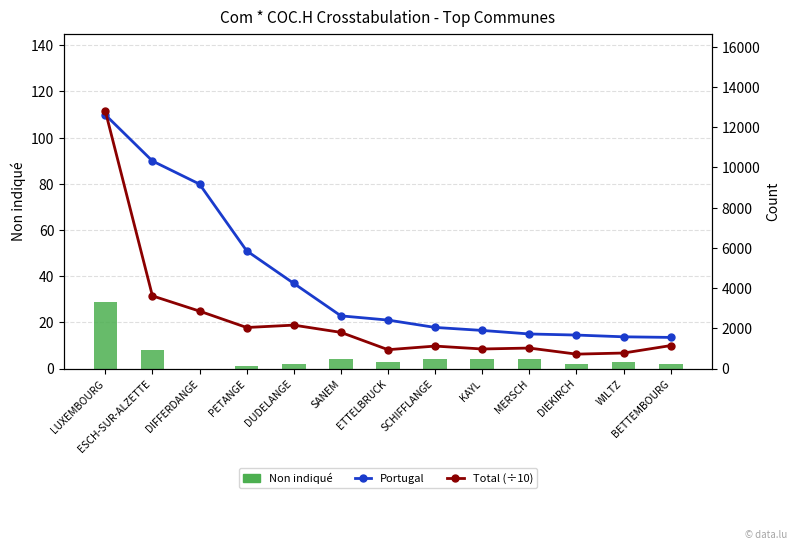

Which category has the highest value in the Total (÷10) series?

LUXEMBOURG